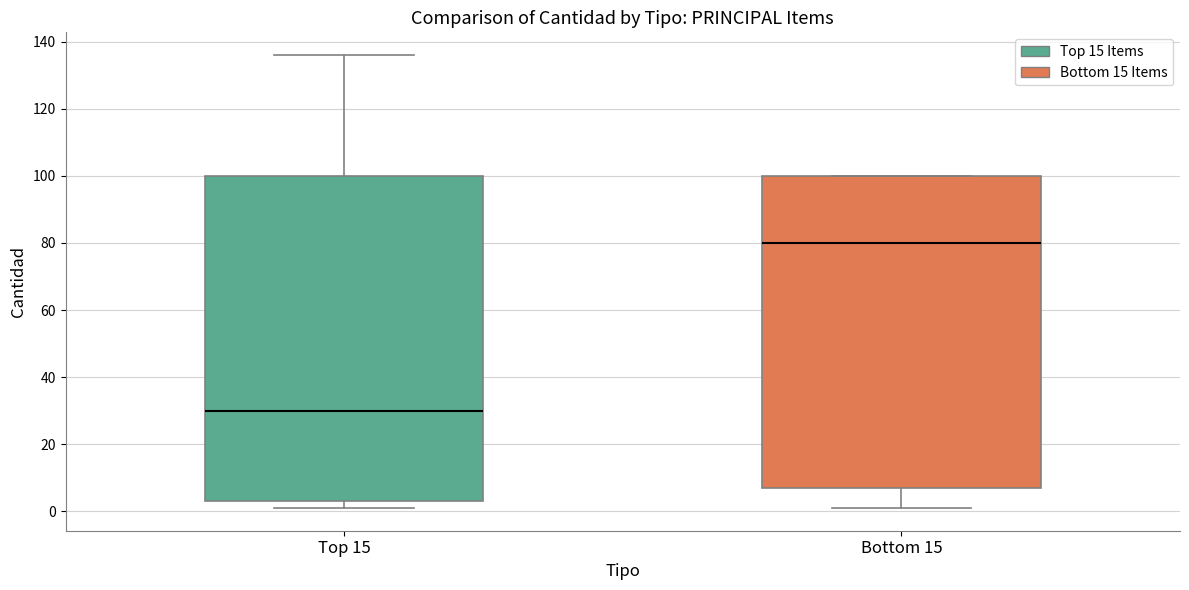

Which box is the tallest, from its lower edge to its upper edge?

Top 15